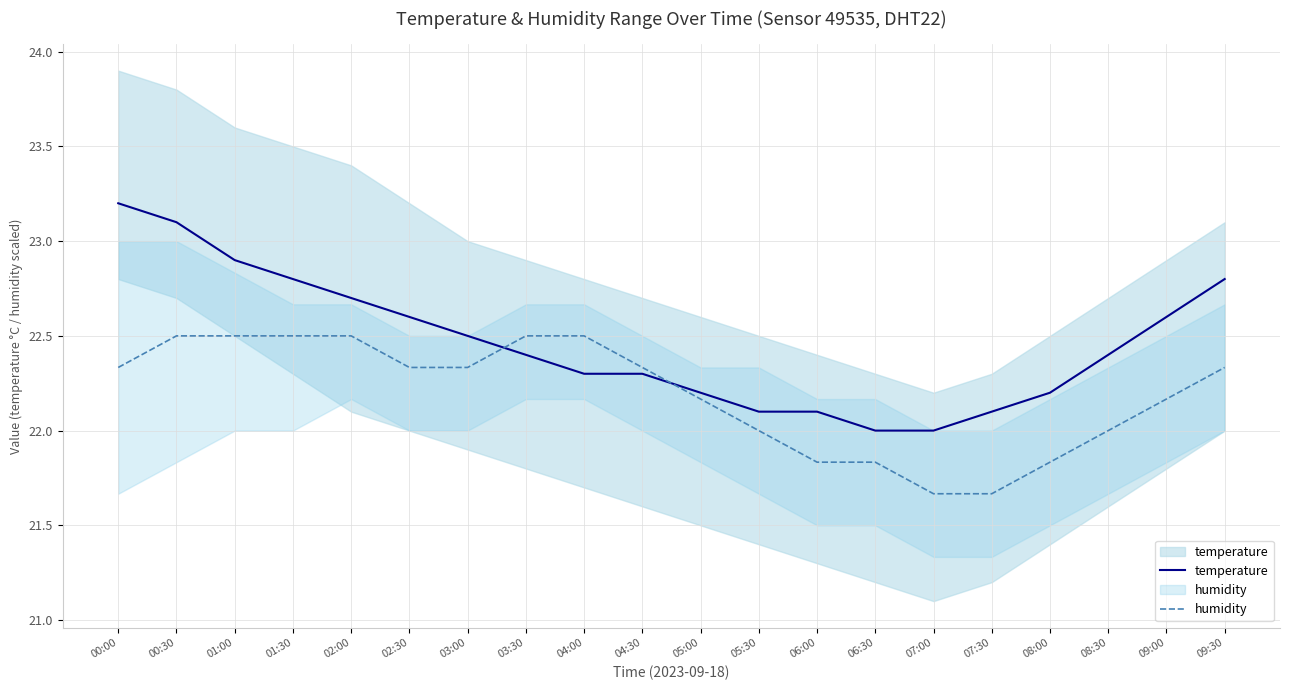

True or false: temperature has more than 2 interior local peaks.

False